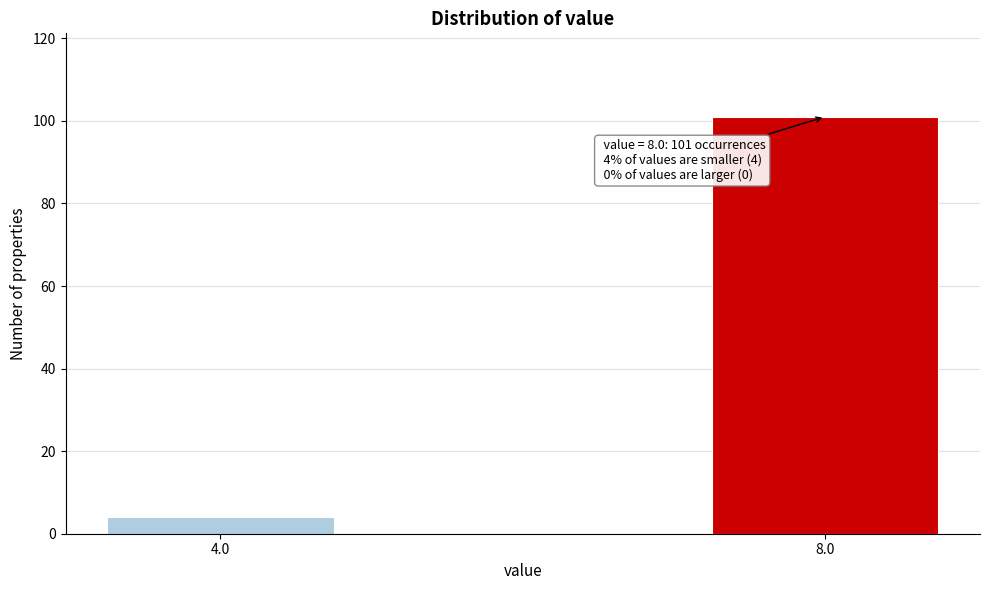

Reading left to right, transcribe all the data shown in this chart.

4	101